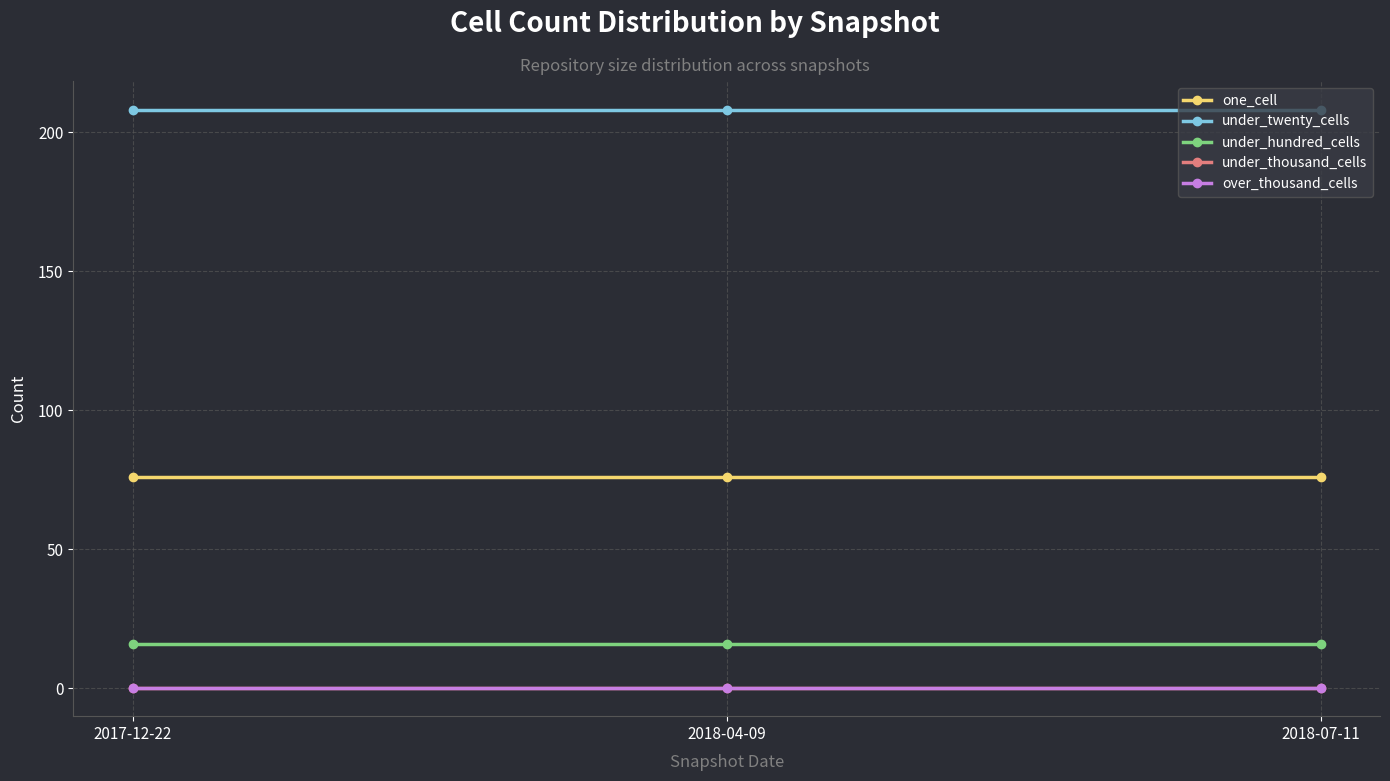

List the labels in order of under_hundred_cells value, largest first.

2017-12-22, 2018-04-09, 2018-07-11